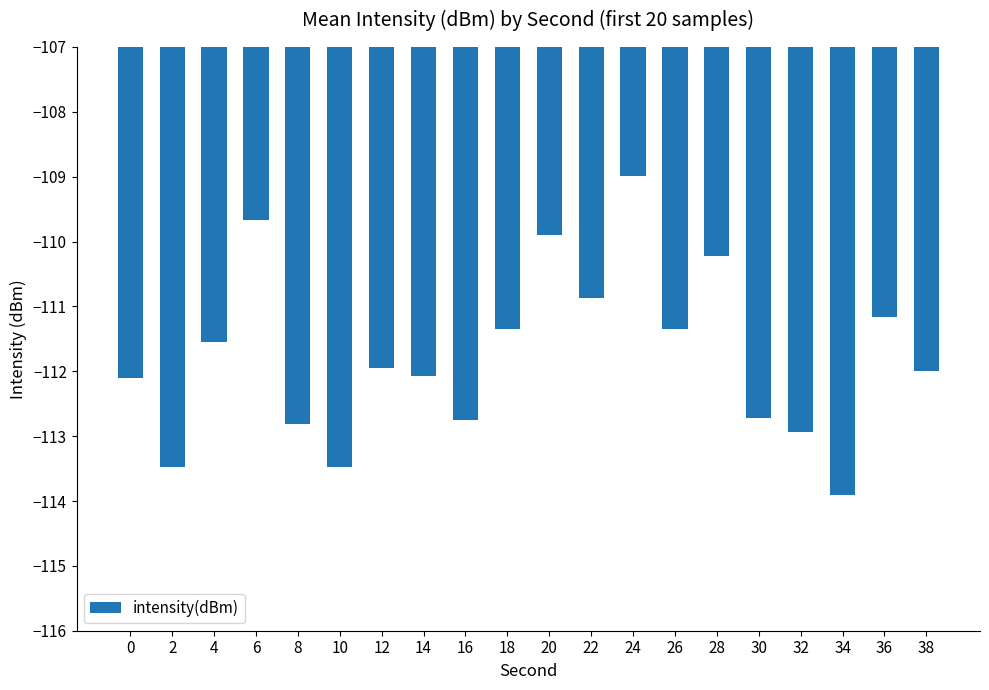

What is the value of the 8th bar from the left?

-112.1